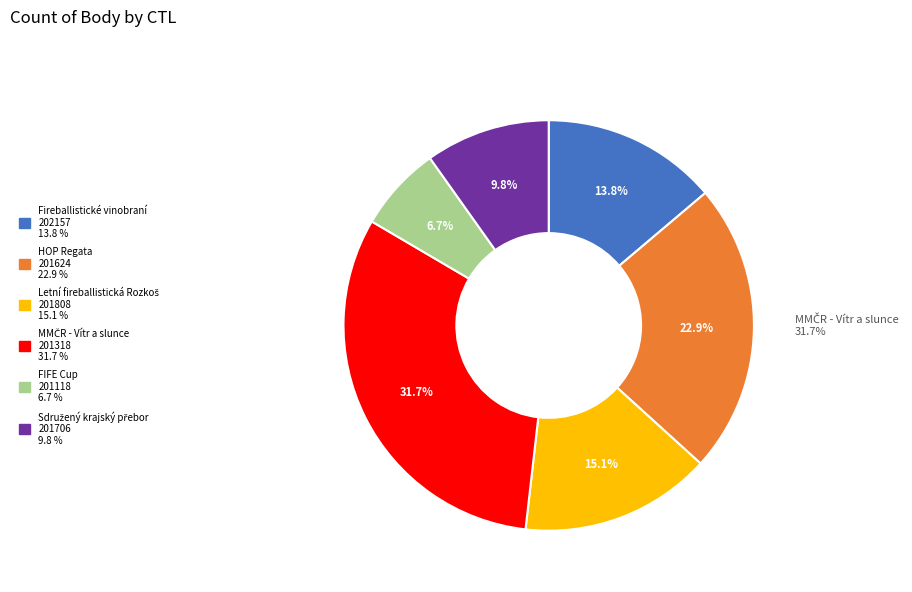

Rank the categories by value from lowest to highest.

201118, 201706, 202157, 201808, 201624, 201318